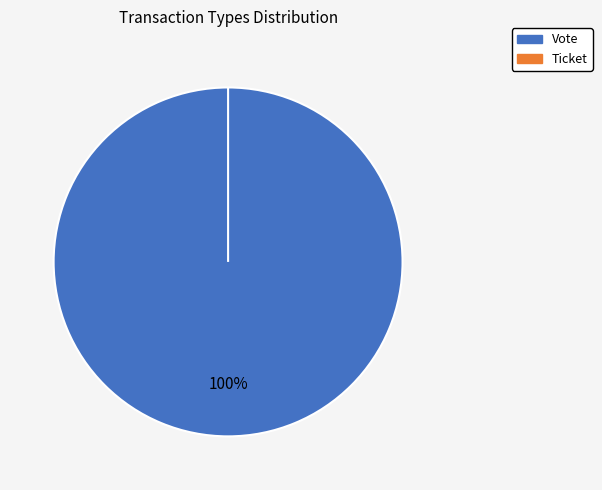

To the nearest percent, what is the difference between the Ticket and Vote slice percentages?

100%